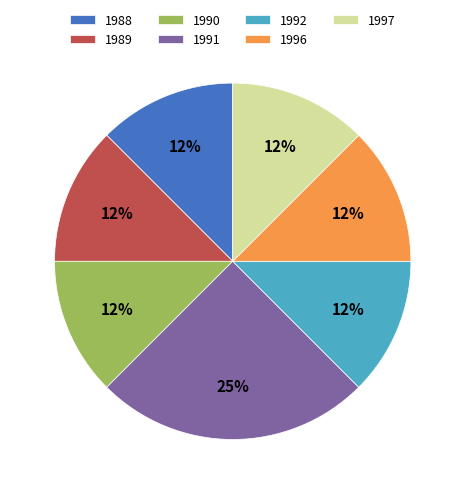

Is the sum of 1990 and 1996 greater than half?

No